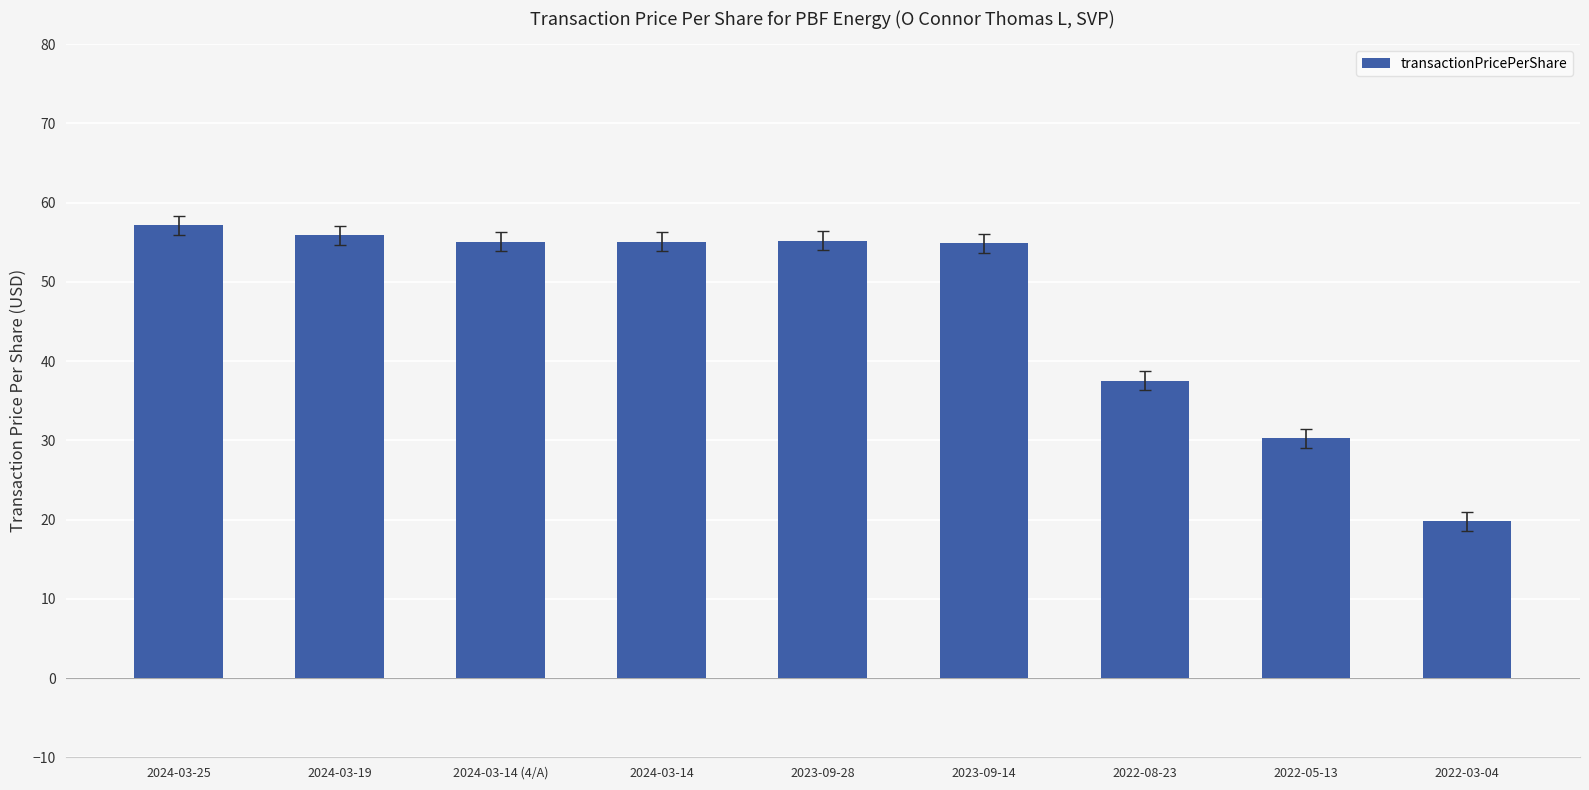

Are the bars grouped side by side (vs. stacked)?

No